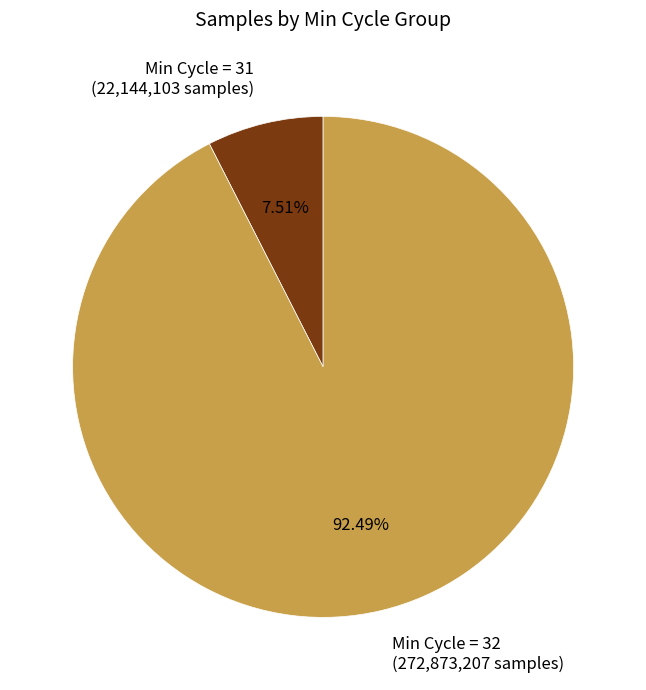

How many segments does this pie chart have?

2